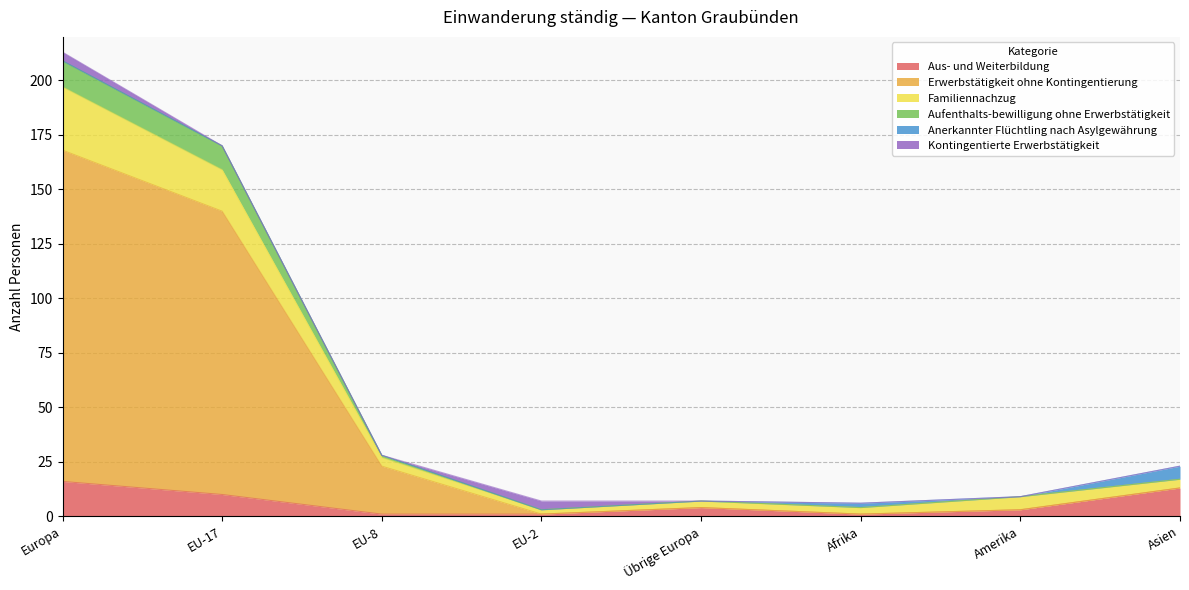

Is it true that Aus- und Weiterbildung equals 5 at Asien?

False